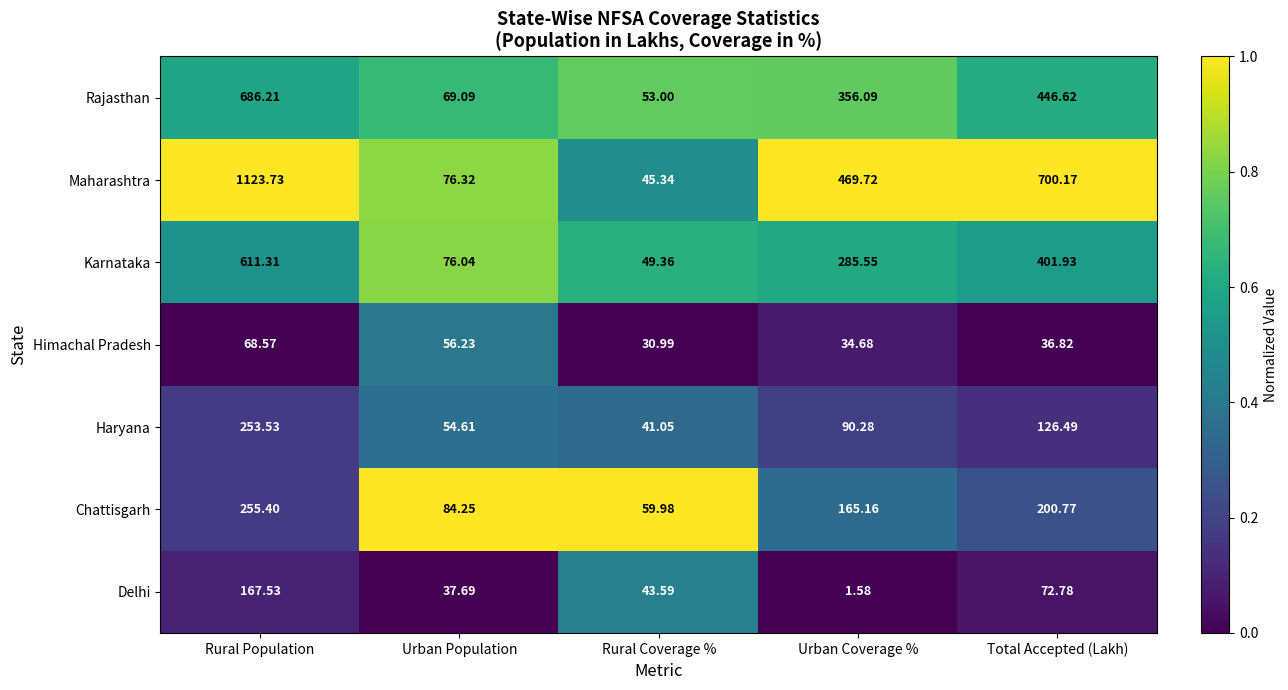

Rank the categories by Himachal Pradesh value from lowest to highest.

Rural Coverage %, Urban Coverage %, Total Accepted (Lakh), Urban Population, Rural Population